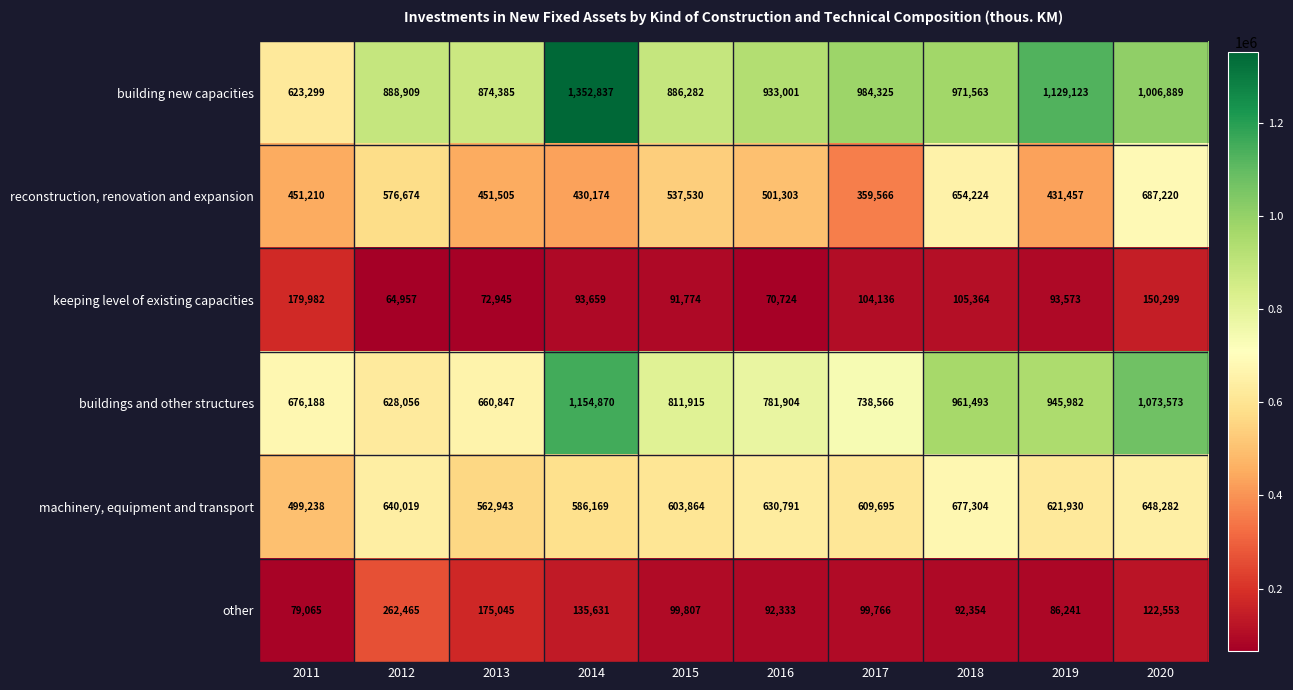

What is the highest value of the building new capacities series?

1352837